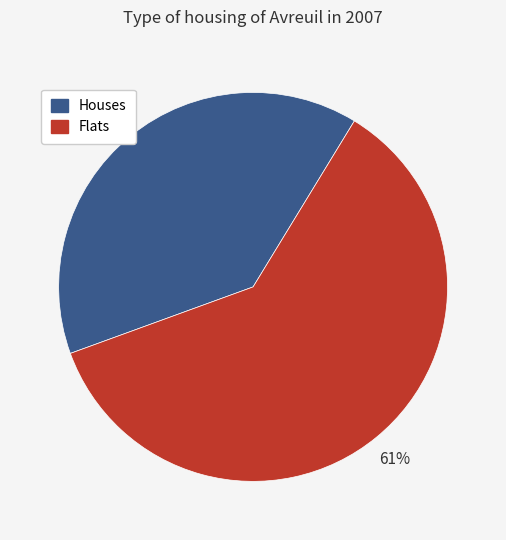

Which slice is the largest?

Flats